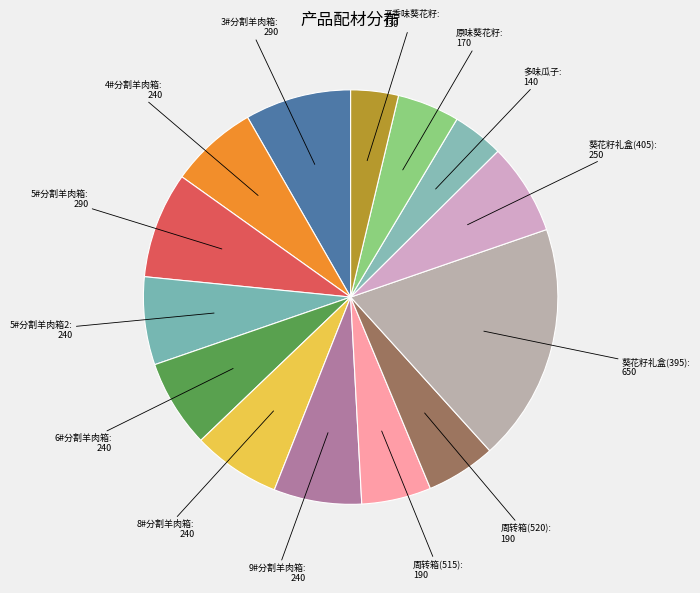

Which category has the biggest portion of the pie?

葵花籽礼盒(395)